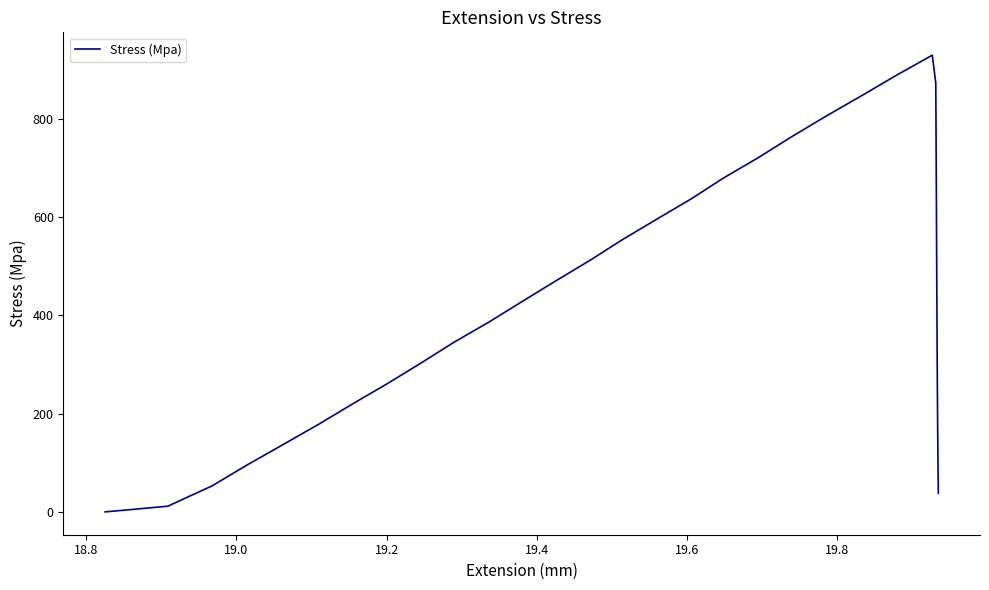

What is the maximum value shown in the chart?

929.7